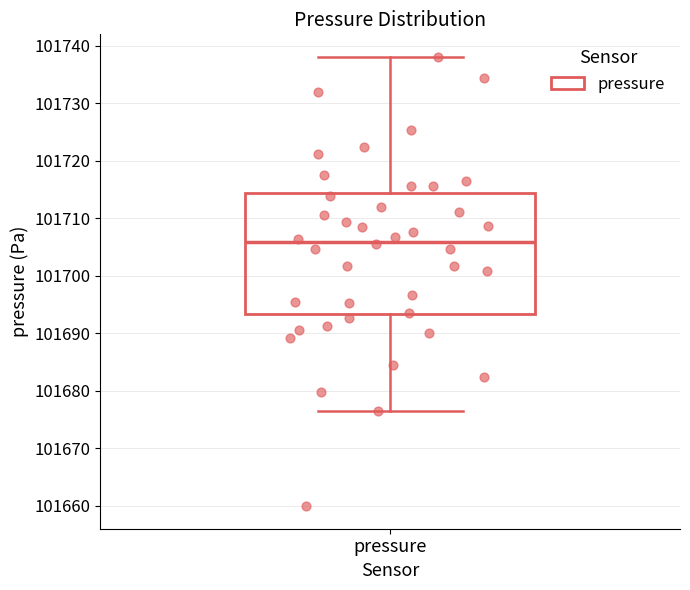

Where does the median line of the box for pressure sit on the y-axis? The values are not printed on the chart, so give them approximately, as read against the axis.

101706